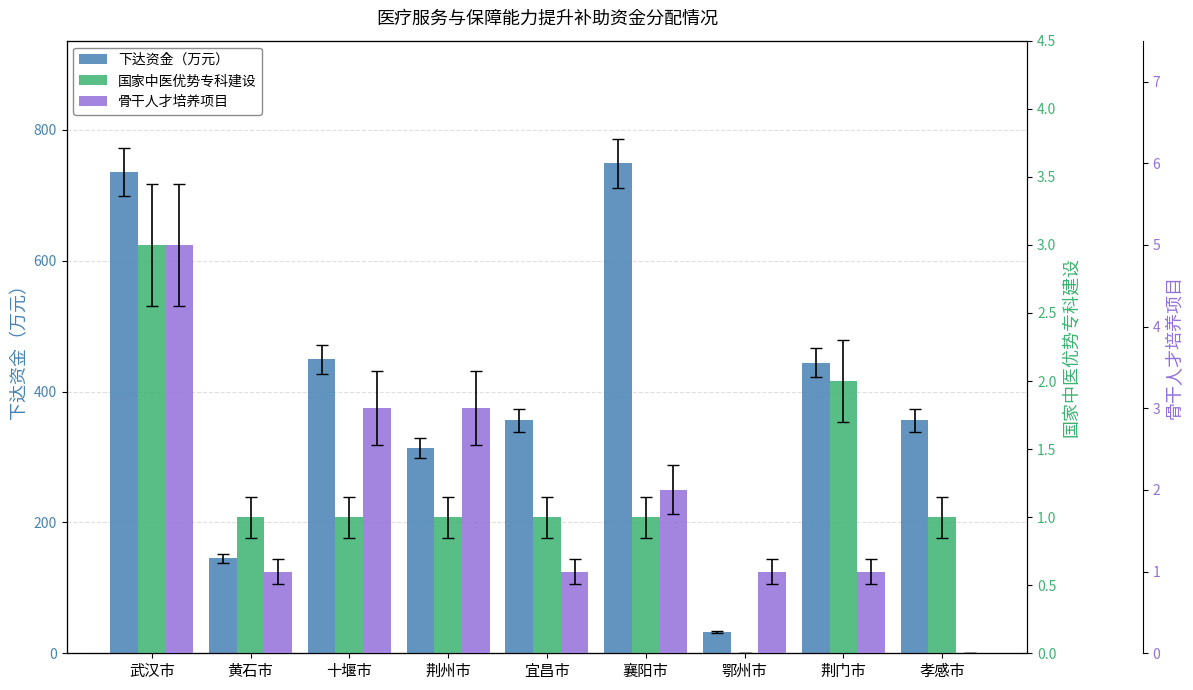

Reading left to right, what are all the values shown in this chart?

下达资金（万元）: 武汉市=735	黄石市=145	十堰市=449	荆州市=314	宜昌市=356	襄阳市=749	鄂州市=32	荆门市=444	孝感市=356
国家中医优势专科建设: 武汉市=3	黄石市=1	十堰市=1	荆州市=1	宜昌市=1	襄阳市=1	鄂州市=0	荆门市=2	孝感市=1
骨干人才培养项目: 武汉市=5	黄石市=1	十堰市=3	荆州市=3	宜昌市=1	襄阳市=2	鄂州市=1	荆门市=1	孝感市=0